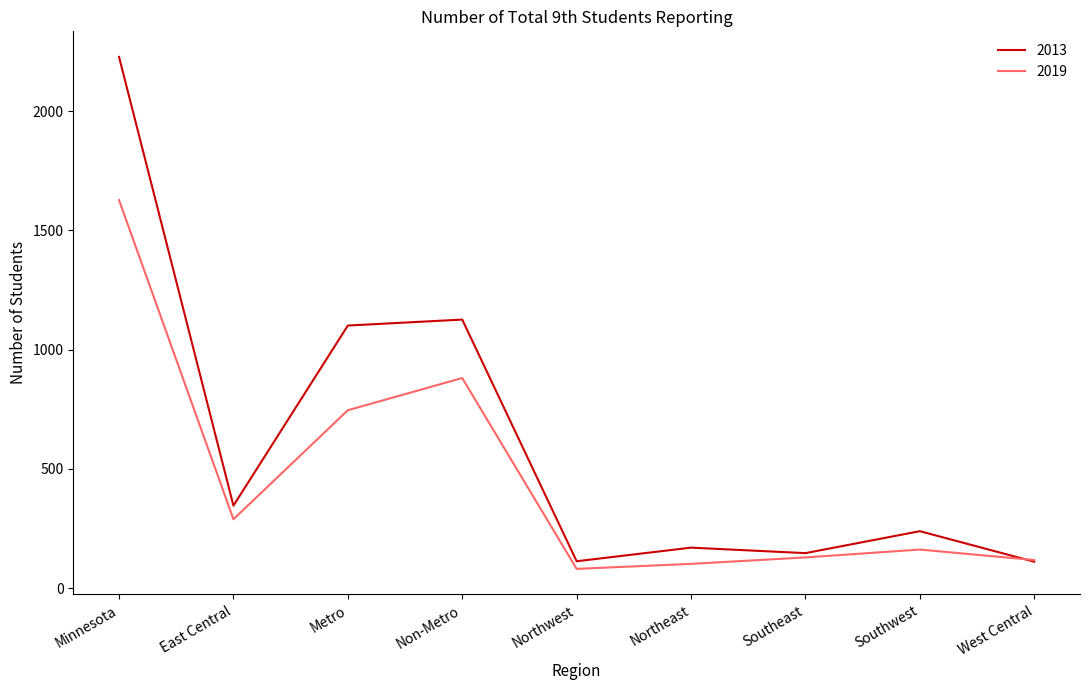

Is it true that 2013 equals 451 at Metro?

False